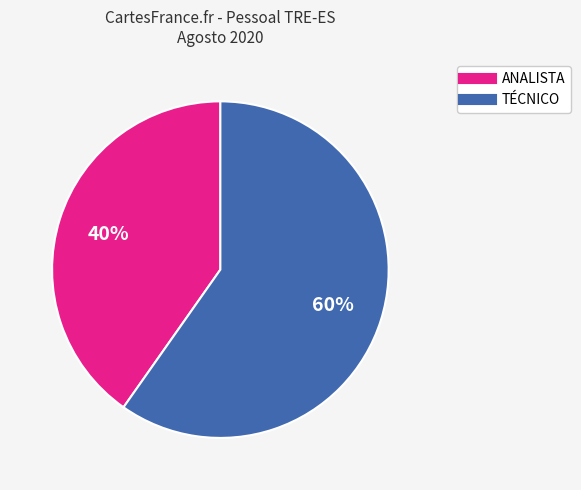

Does ANALISTA represent more than half of the total?

No